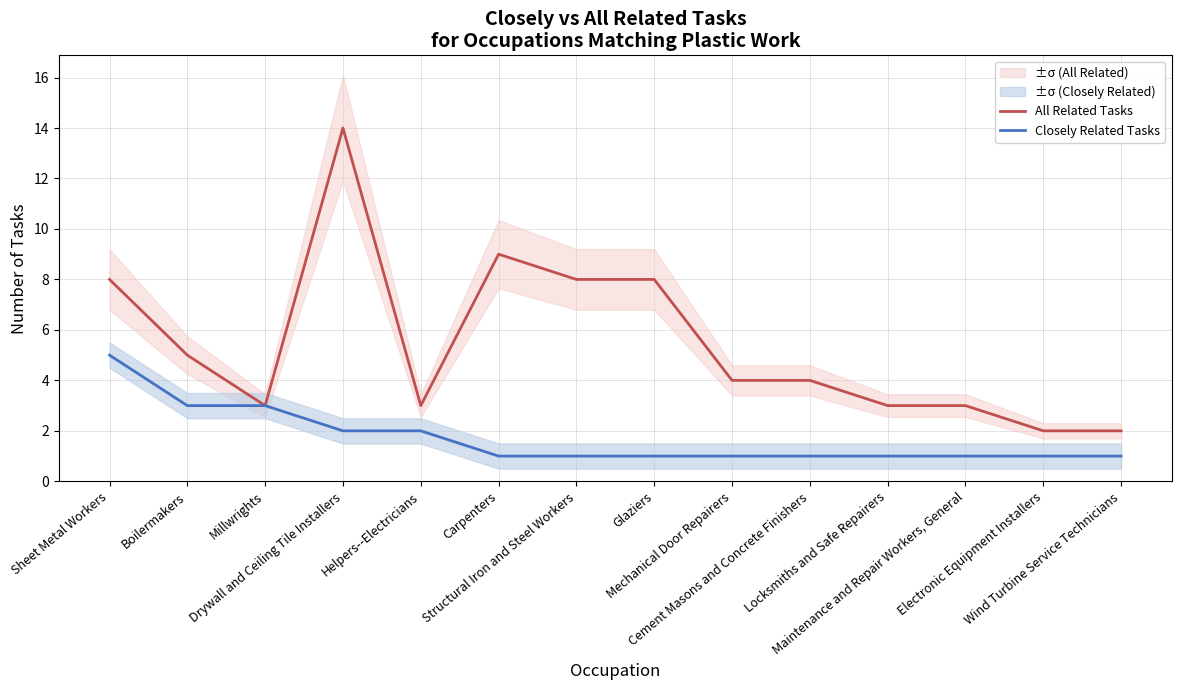

Reading right to left, transcribe all the data shown in this chart.

All Related Tasks: Wind Turbine Service Technicians=2	Electronic Equipment Installers=2	Maintenance and Repair Workers, General=3	Locksmiths and Safe Repairers=3	Cement Masons and Concrete Finishers=4	Mechanical Door Repairers=4	Glaziers=8	Structural Iron and Steel Workers=8	Carpenters=9	Helpers--Electricians=3	Drywall and Ceiling Tile Installers=14	Millwrights=3	Boilermakers=5	Sheet Metal Workers=8
Closely Related Tasks: Wind Turbine Service Technicians=1	Electronic Equipment Installers=1	Maintenance and Repair Workers, General=1	Locksmiths and Safe Repairers=1	Cement Masons and Concrete Finishers=1	Mechanical Door Repairers=1	Glaziers=1	Structural Iron and Steel Workers=1	Carpenters=1	Helpers--Electricians=2	Drywall and Ceiling Tile Installers=2	Millwrights=3	Boilermakers=3	Sheet Metal Workers=5